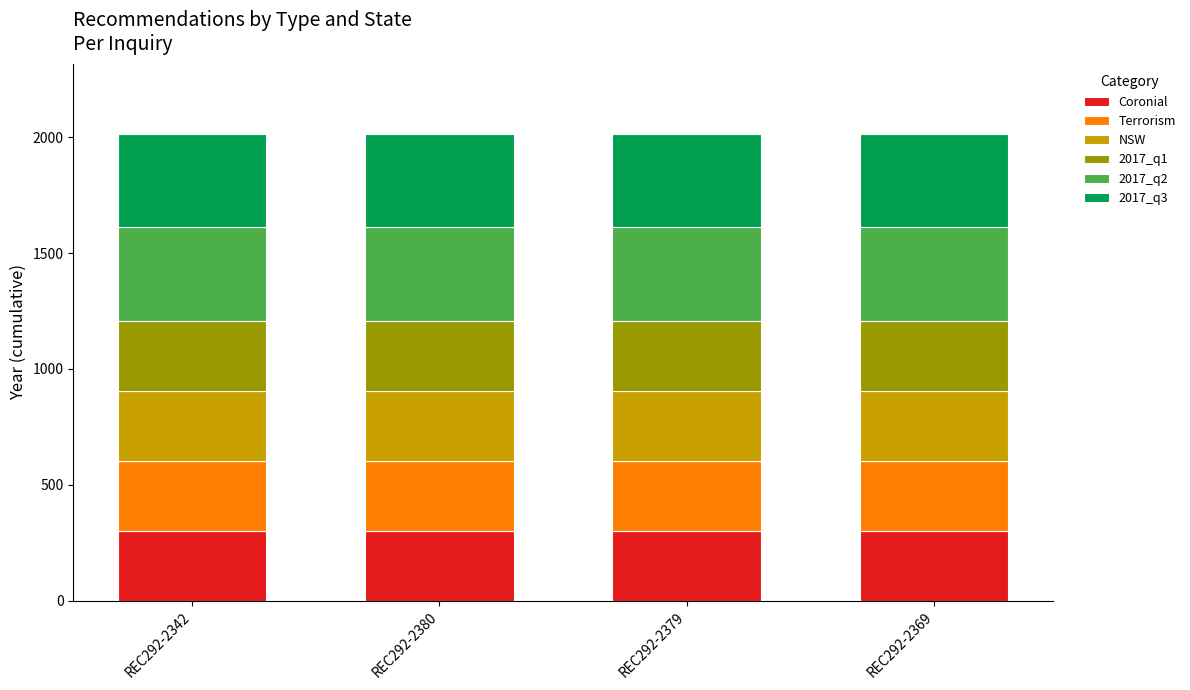

What are all the series names shown in the legend?

Coronial, Terrorism, NSW, 2017_q1, 2017_q2, 2017_q3